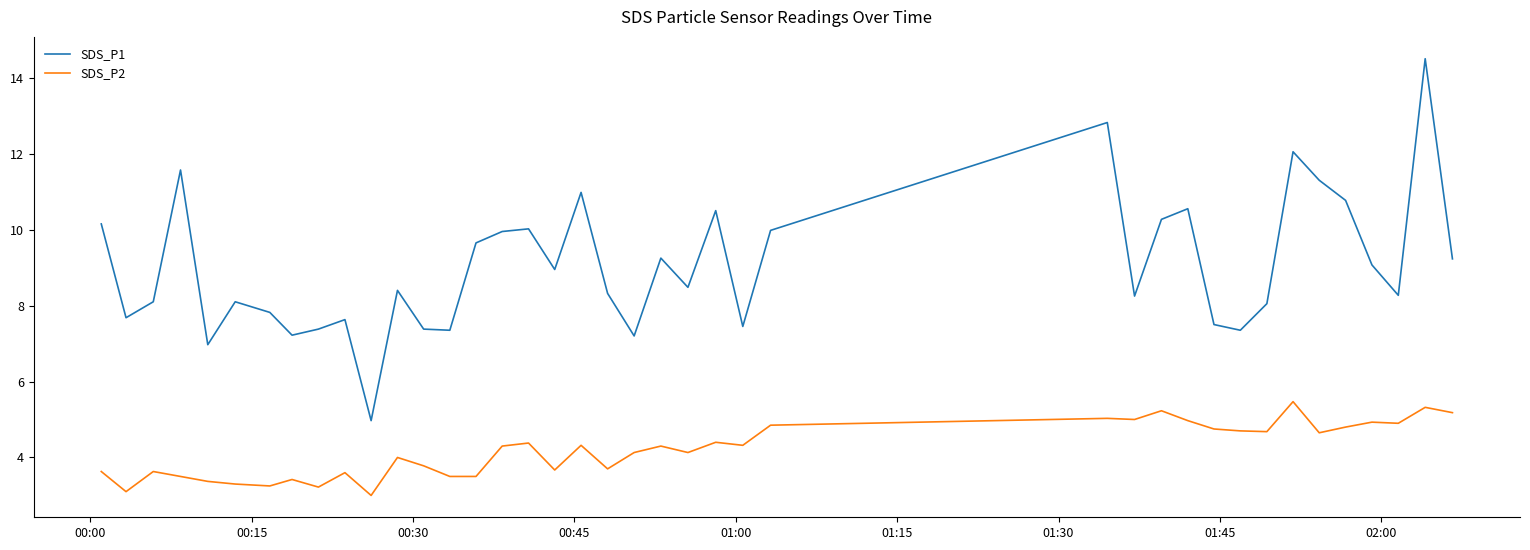

What is the minimum value for SDS_P2?

3.0